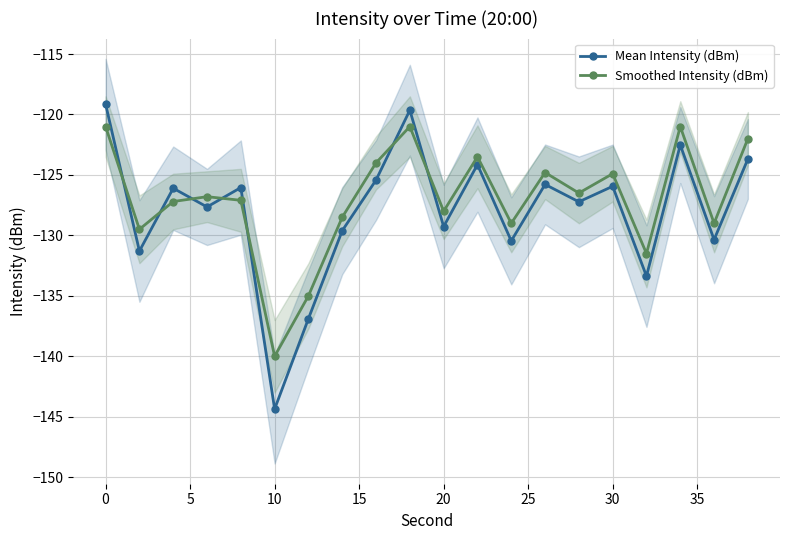

True or false: Smoothed Intensity (dBm) has more than 2 interior local peaks.

True